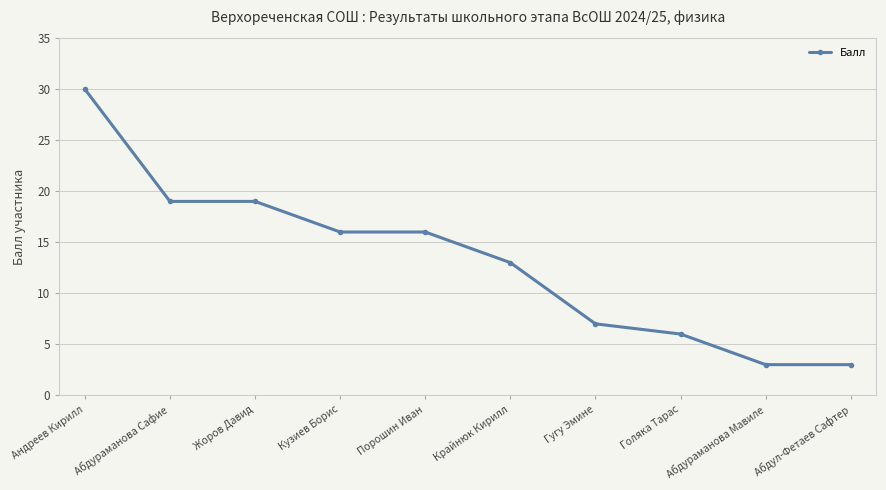

Reading left to right, list all the values displayed in this chart.

30	19	19	16	16	13	7	6	3	3